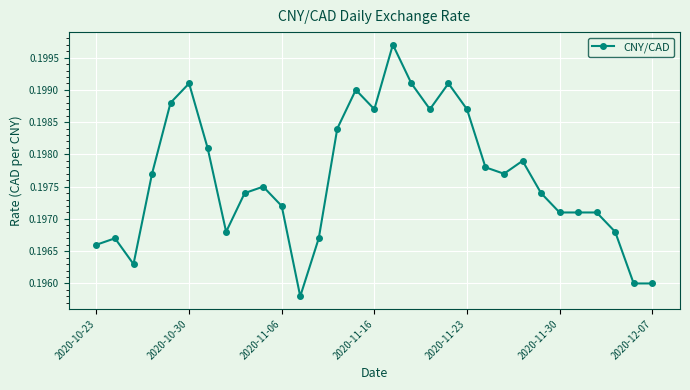

What is the sum of all values?

6.1